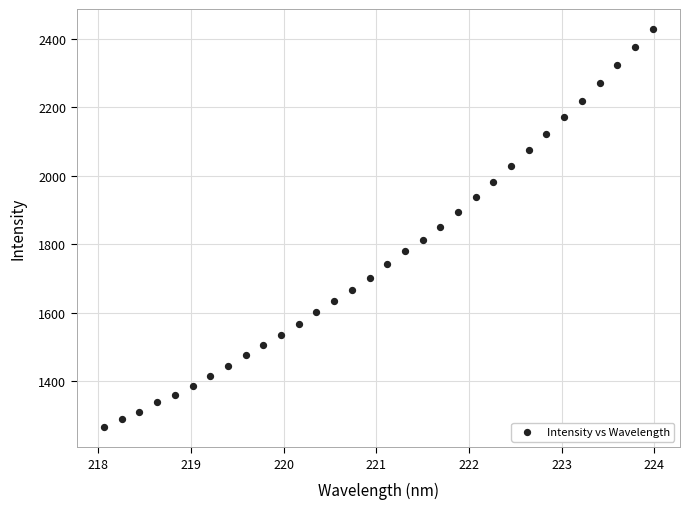

What is the range of Y values (max minus min)?

1163.8